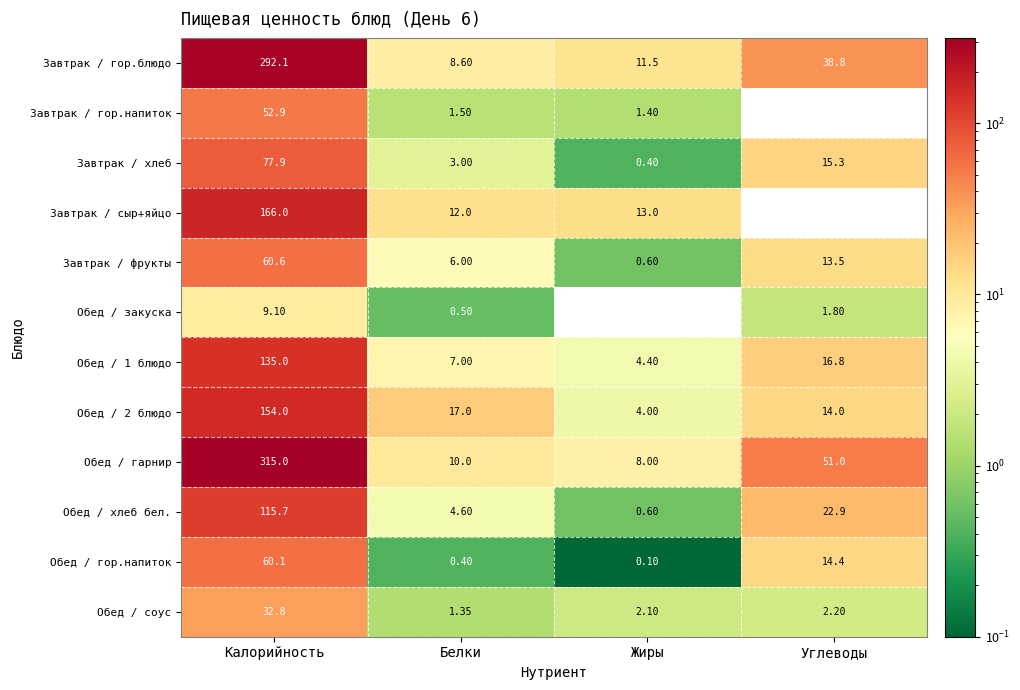

Which series has the widest spread of values?

Обед / гарнир